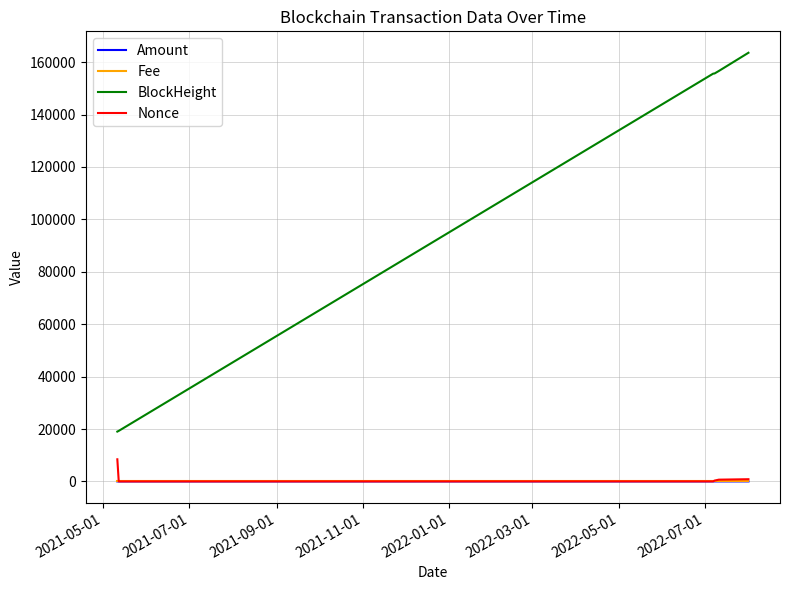

True or false: Nonce and BlockHeight cross at least once.

False